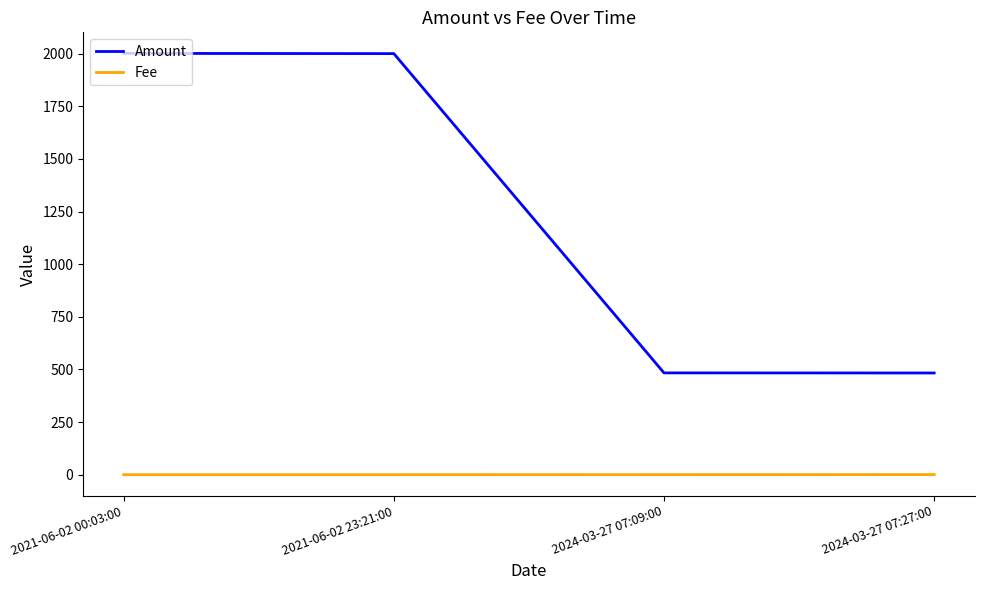

Which series has the largest range (max minus min)?

Amount